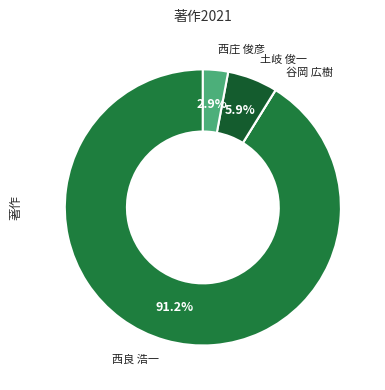

Which category has the smallest portion of the pie?

谷岡 広樹